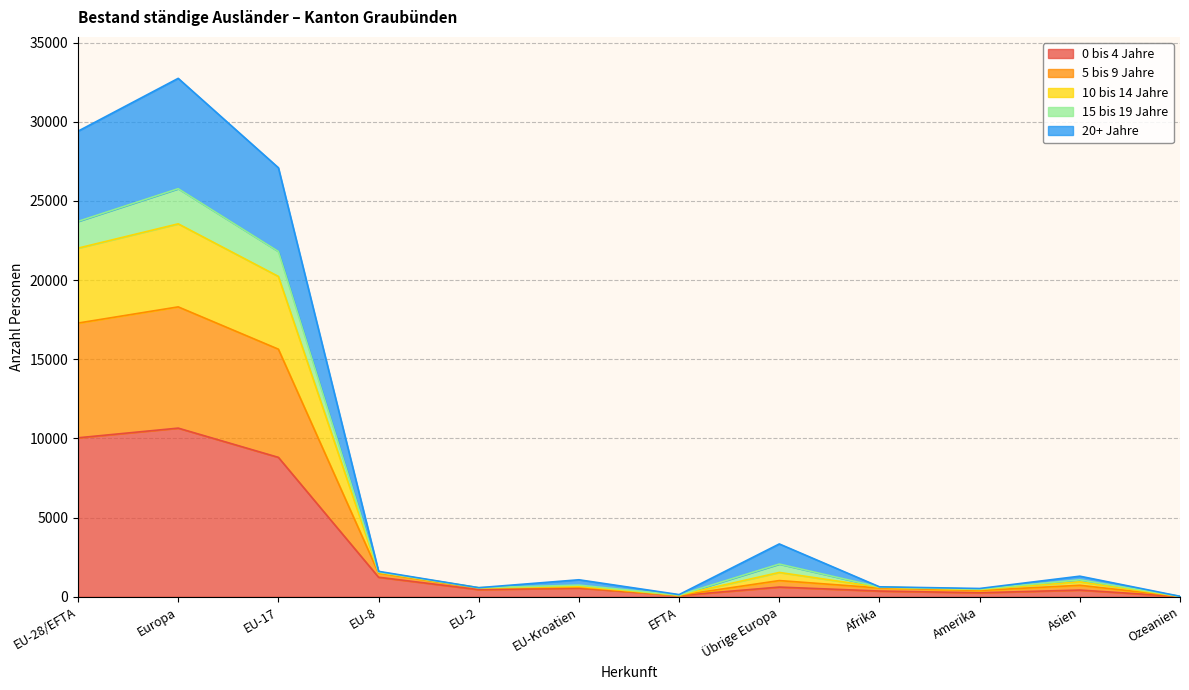

What is the total value across all series at Europa?

32743